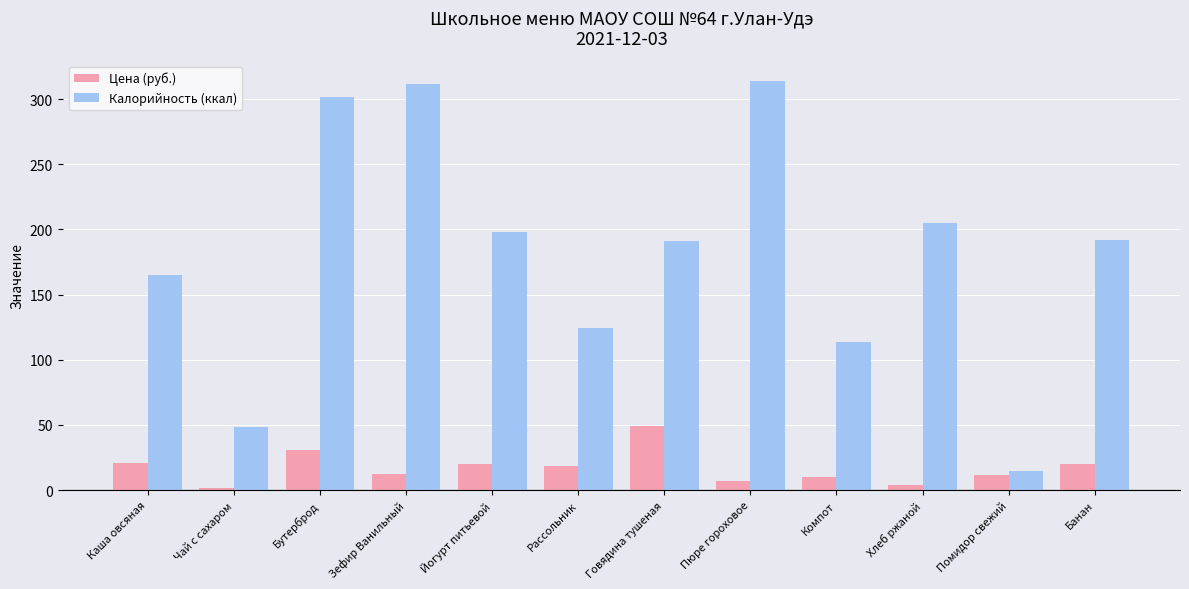

What is the highest value of the Цена (руб.) series?

48.8